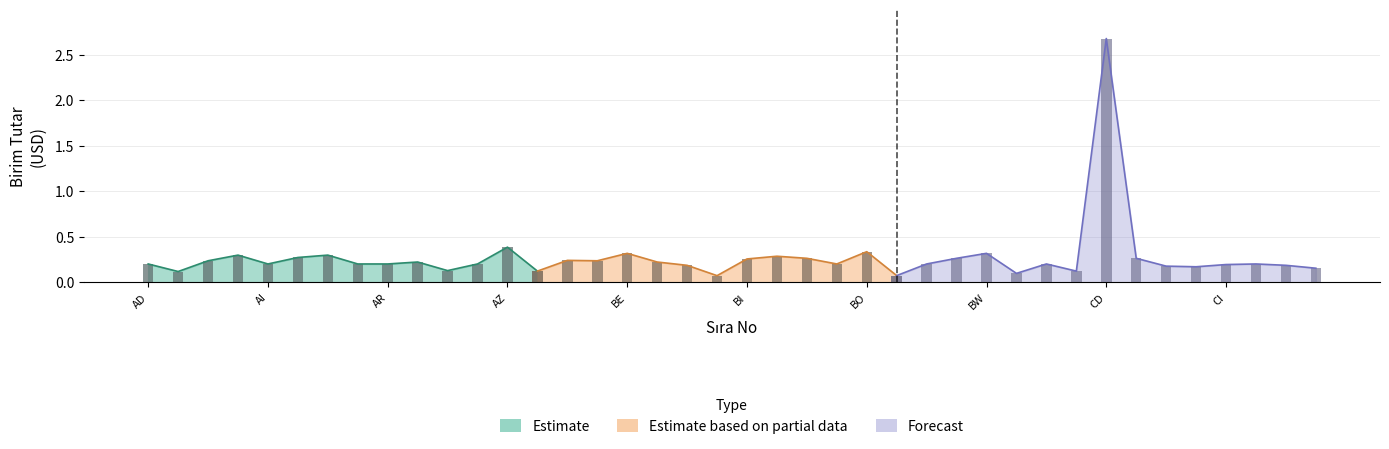

Where is the data nearest to the value 1?

AZ